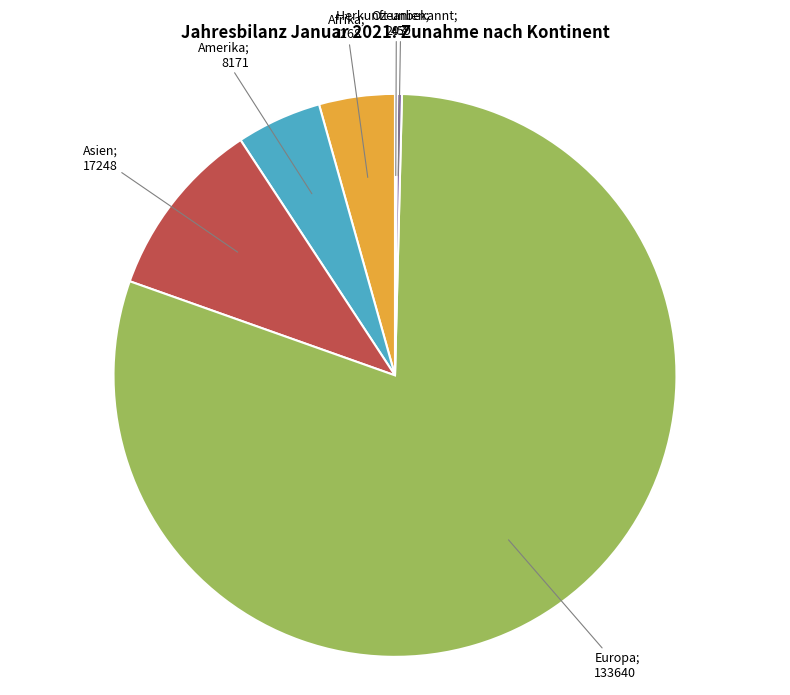

Is there a majority slice in this chart?

Yes